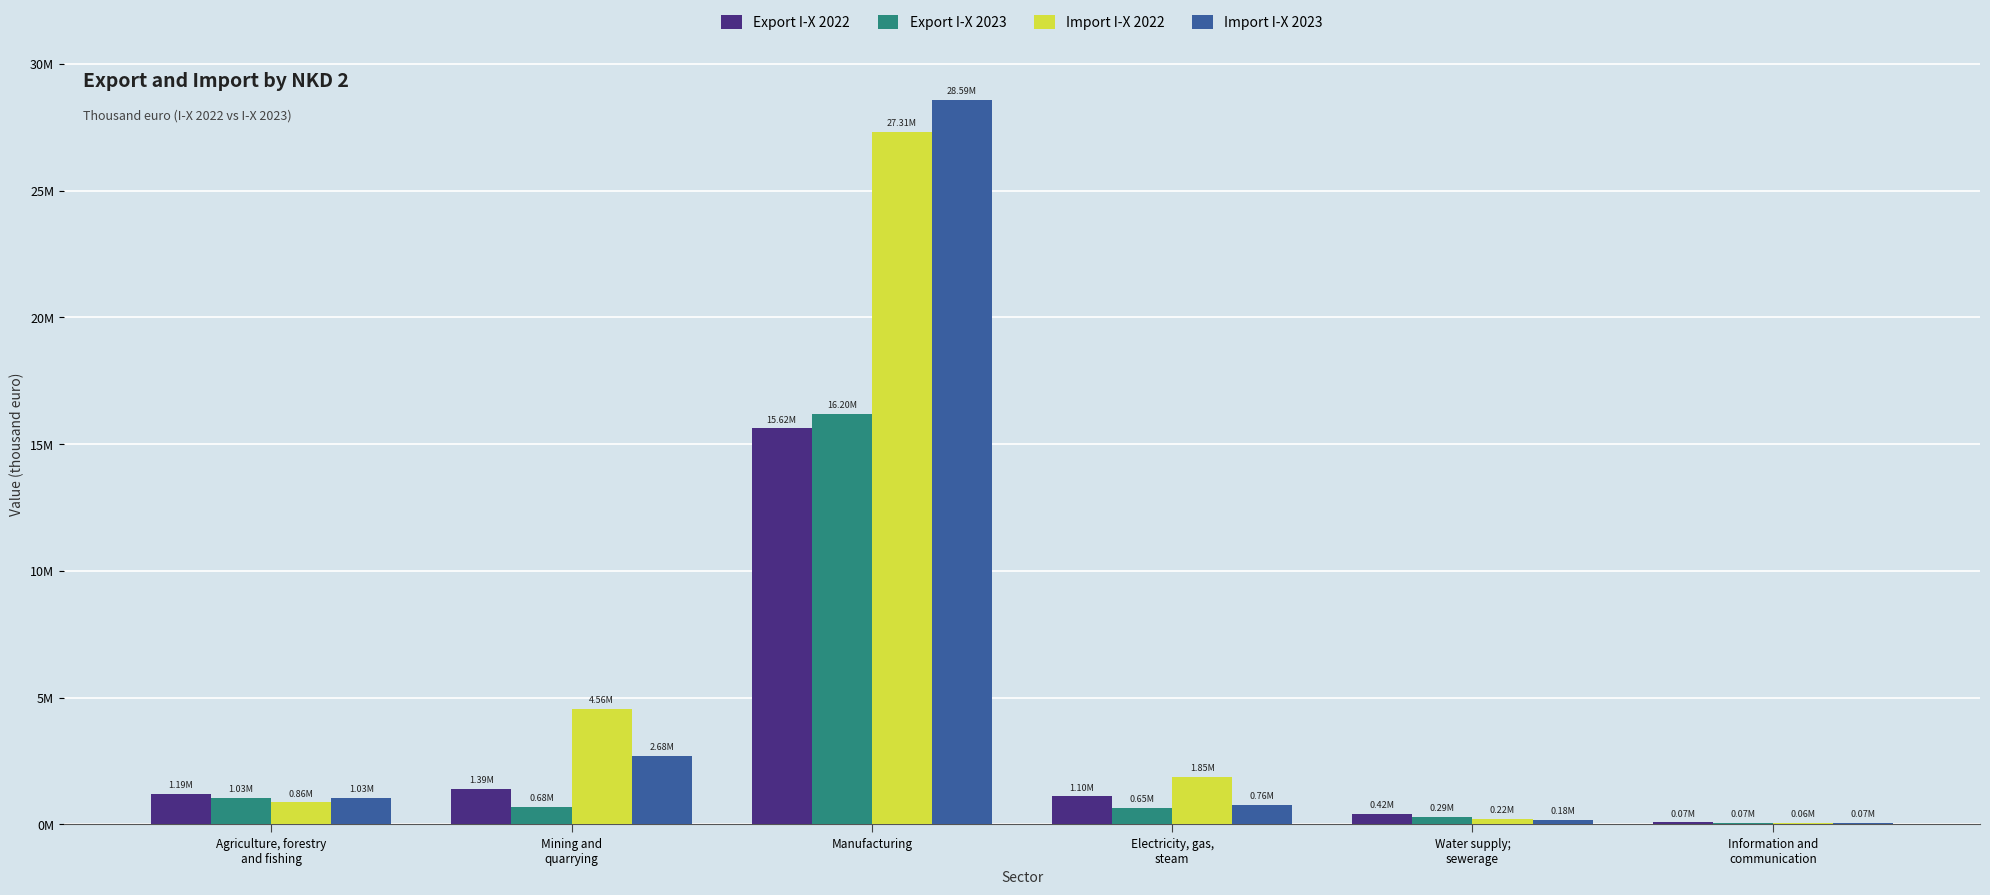

What are all the series names shown in the legend?

Export I-X 2022, Export I-X 2023, Import I-X 2022, Import I-X 2023